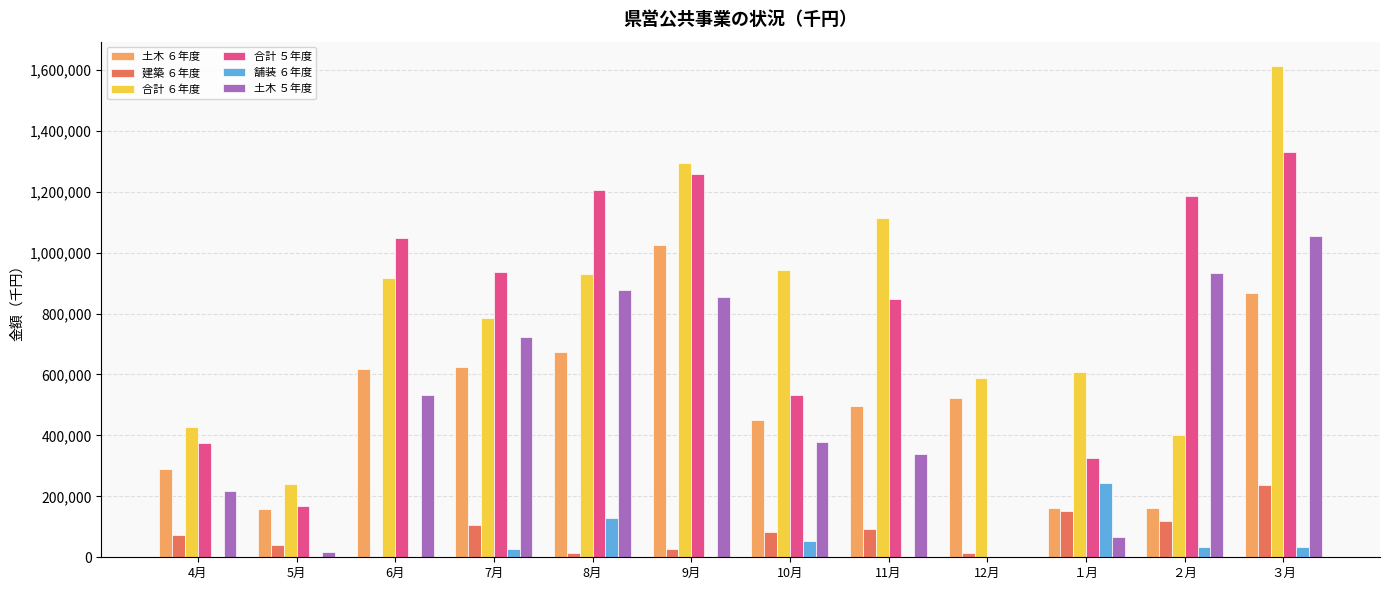

At which label does 合計 ６年度 reach its peak?

３月